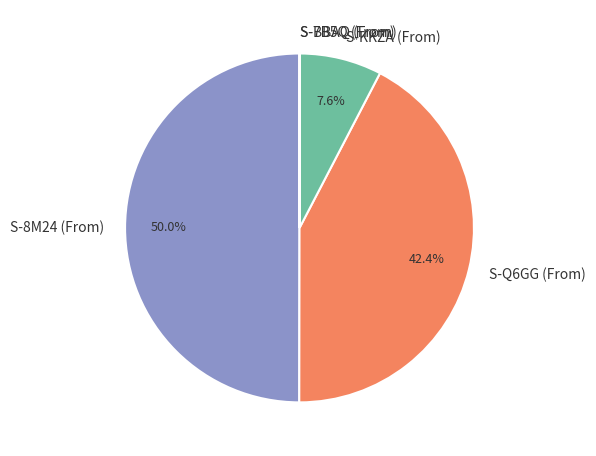

Which slice is the largest?

S-8M24 (From)